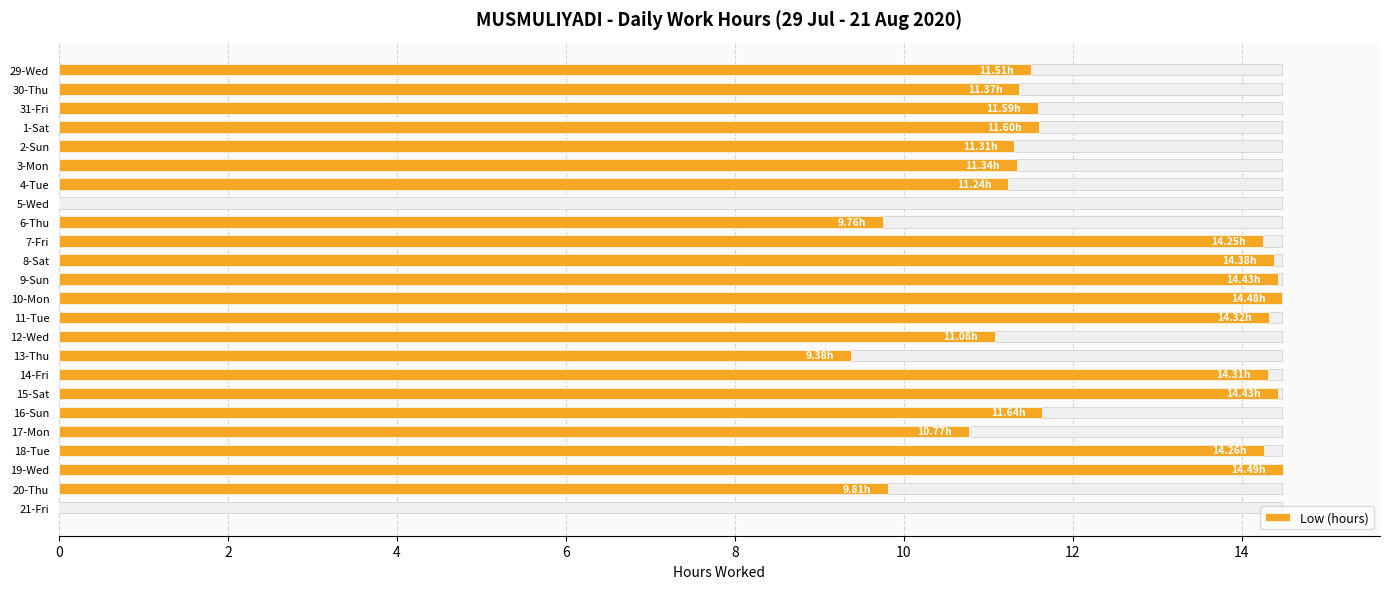

Are the bars horizontal?

Yes